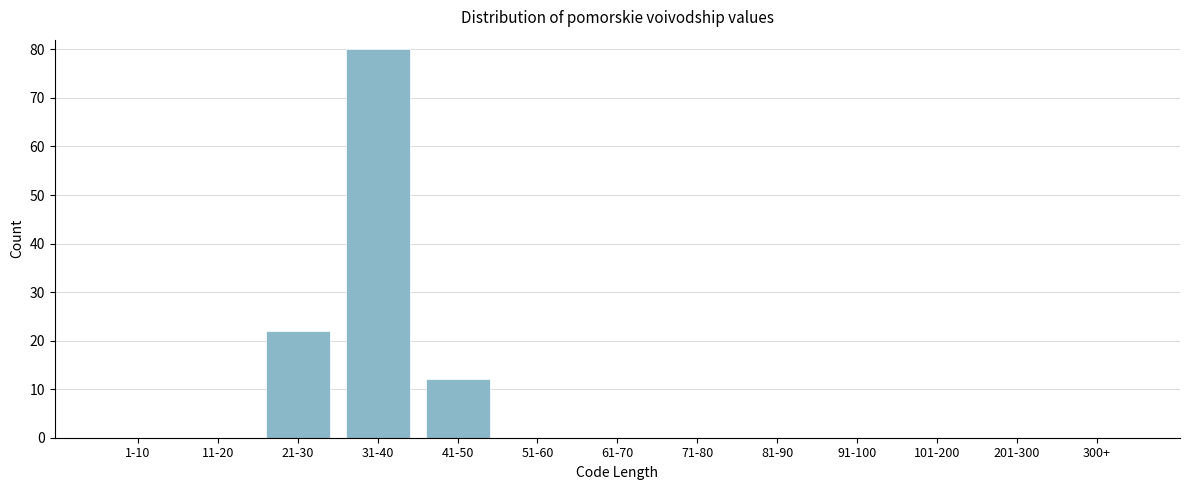

Reading left to right, extract all data points from this chart.

1-10=0	11-20=0	21-30=22	31-40=80	41-50=12	51-60=0	61-70=0	71-80=0	81-90=0	91-100=0	101-200=0	201-300=0	300+=0